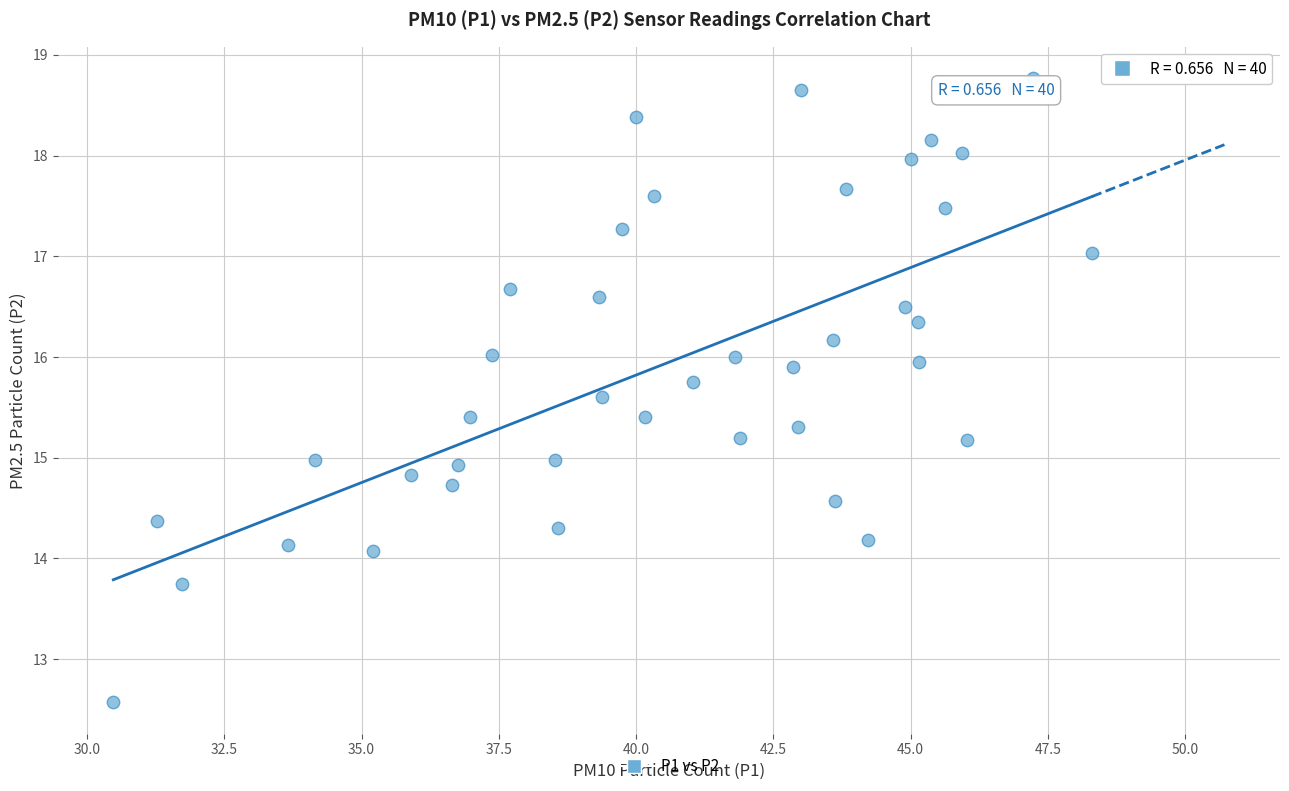

What is the range of Y values (max minus min)?

6.2